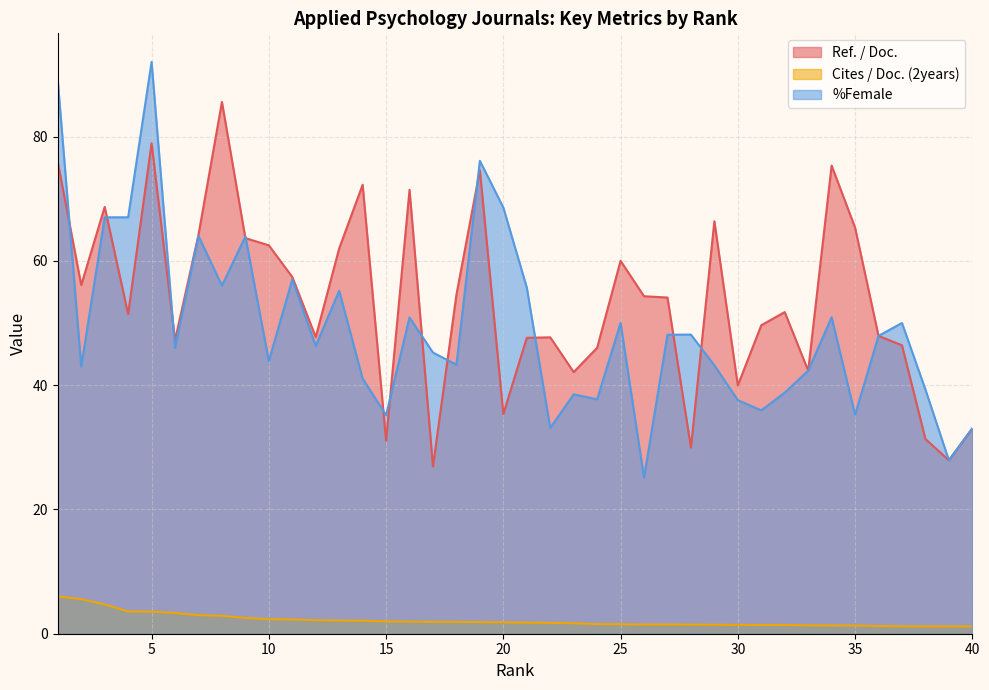

In Ref. / Doc., how many points are lower than both neighbors (excluding endpoints)?

12